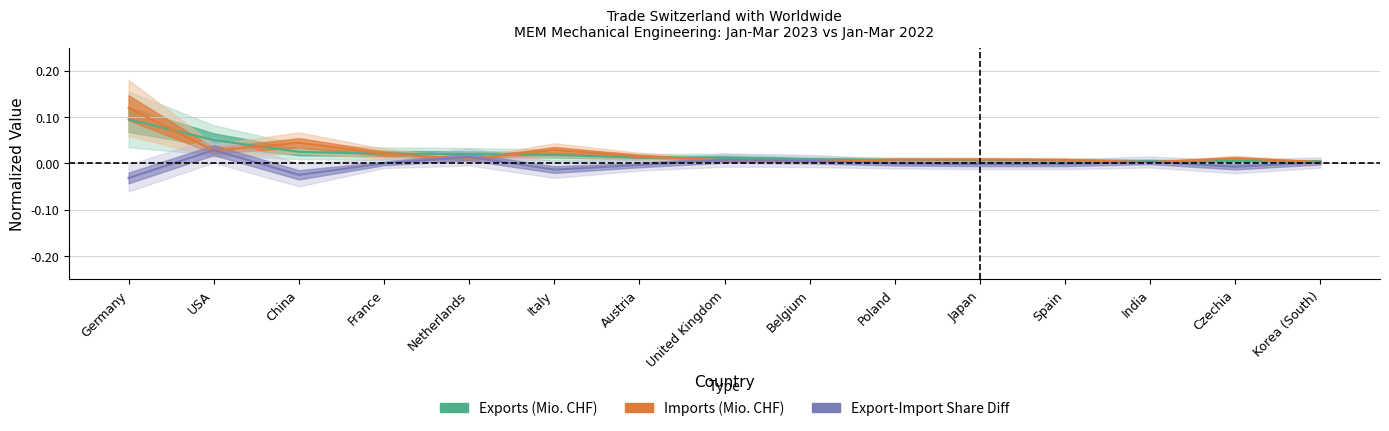

At which label is Imports Mio. CHF closest to 0?

India